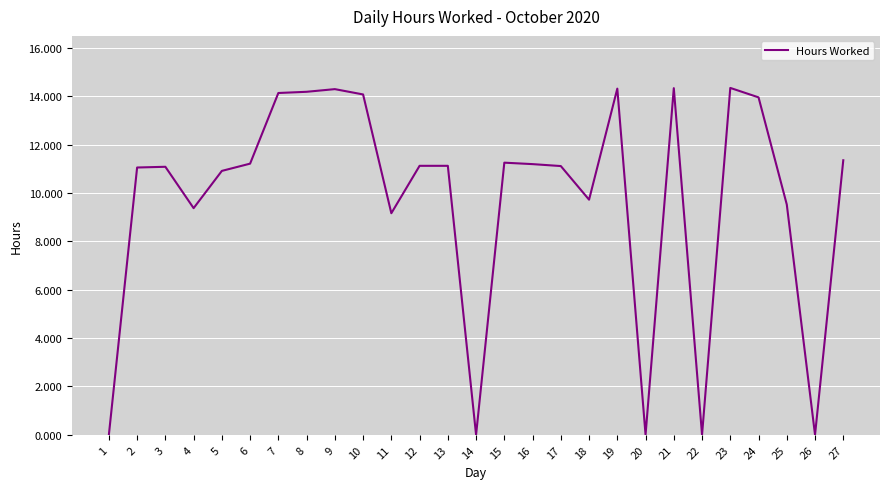

Is this an area chart (filled region under the line)?

No